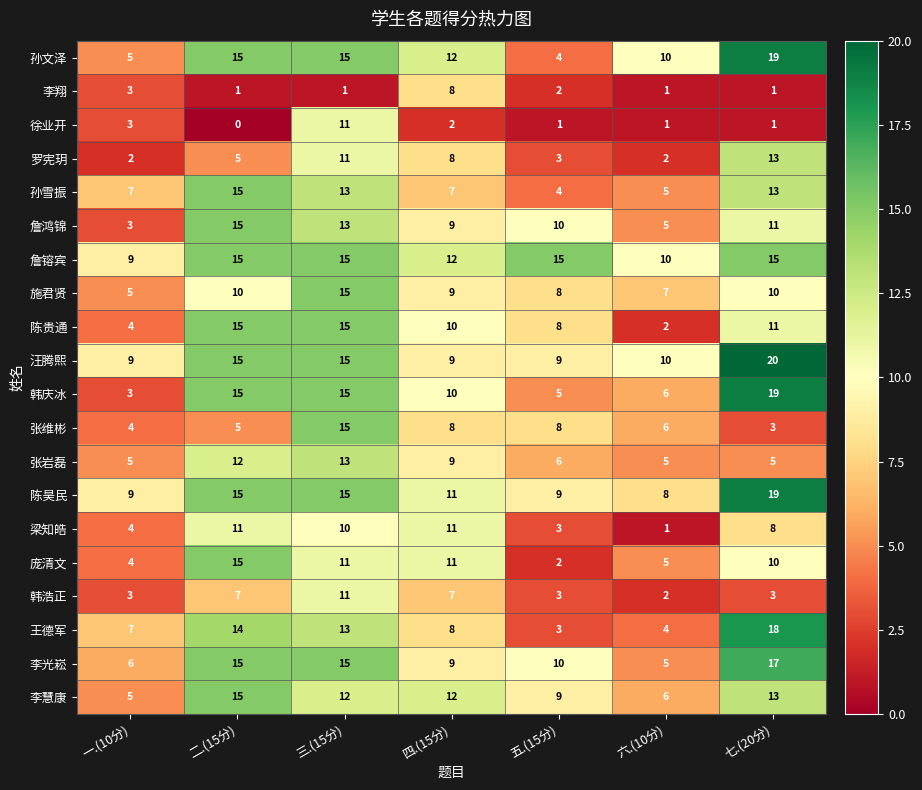

Which series has the largest total across all categories?

詹镕宾